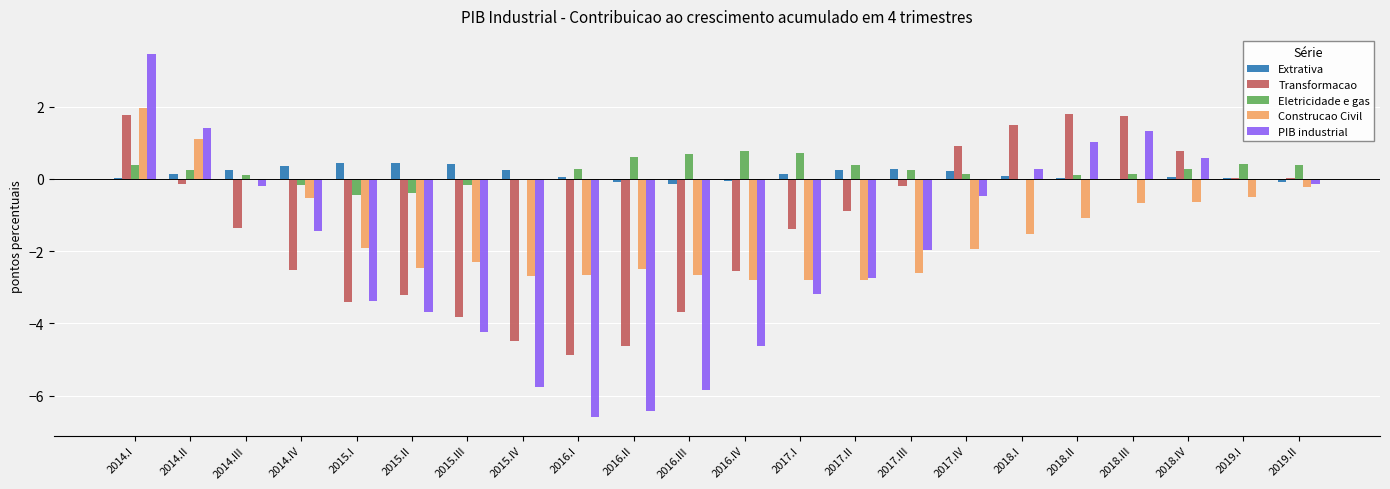

What is the sum of all Transformacao values?

-28.6